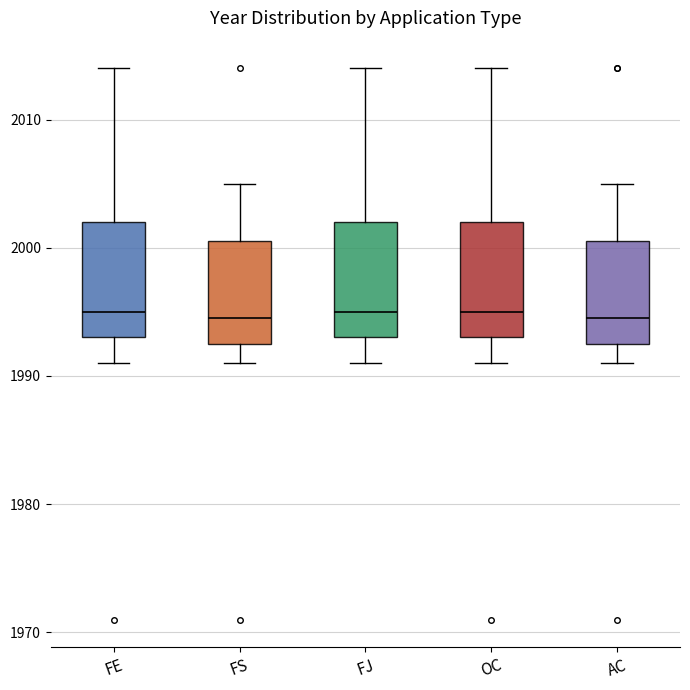

Reading left to right, transcribe this box plot: for each box, give where its median line is, the range the box spans, and where its two whiskers end, as read against the y-axis. The values are not printed on the chart, so give them approximately, as read against the axis.

FE: median 1995, box 1993 to 2002, whiskers 1991 to 2014
FS: median 1995, box 1993 to 2001, whiskers 1991 to 2005
FJ: median 1995, box 1993 to 2002, whiskers 1991 to 2014
OC: median 1995, box 1993 to 2002, whiskers 1991 to 2014
AC: median 1995, box 1993 to 2001, whiskers 1991 to 2005